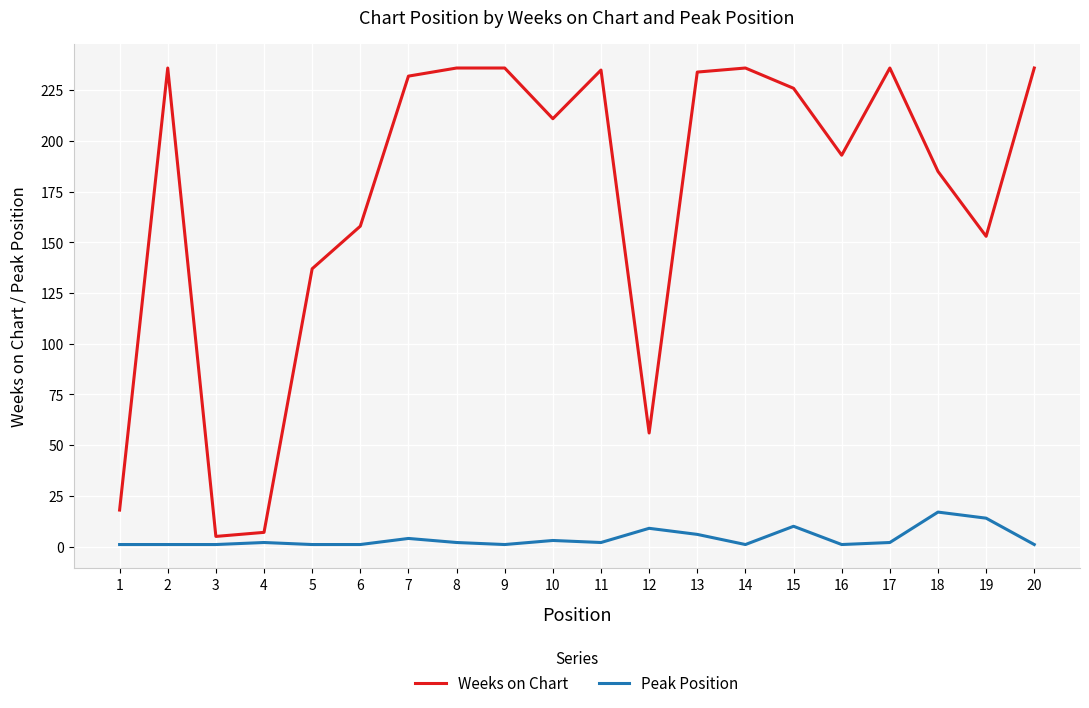

Rank the series by their maximum value, from lowest to highest.

Peak Position, Weeks on Chart